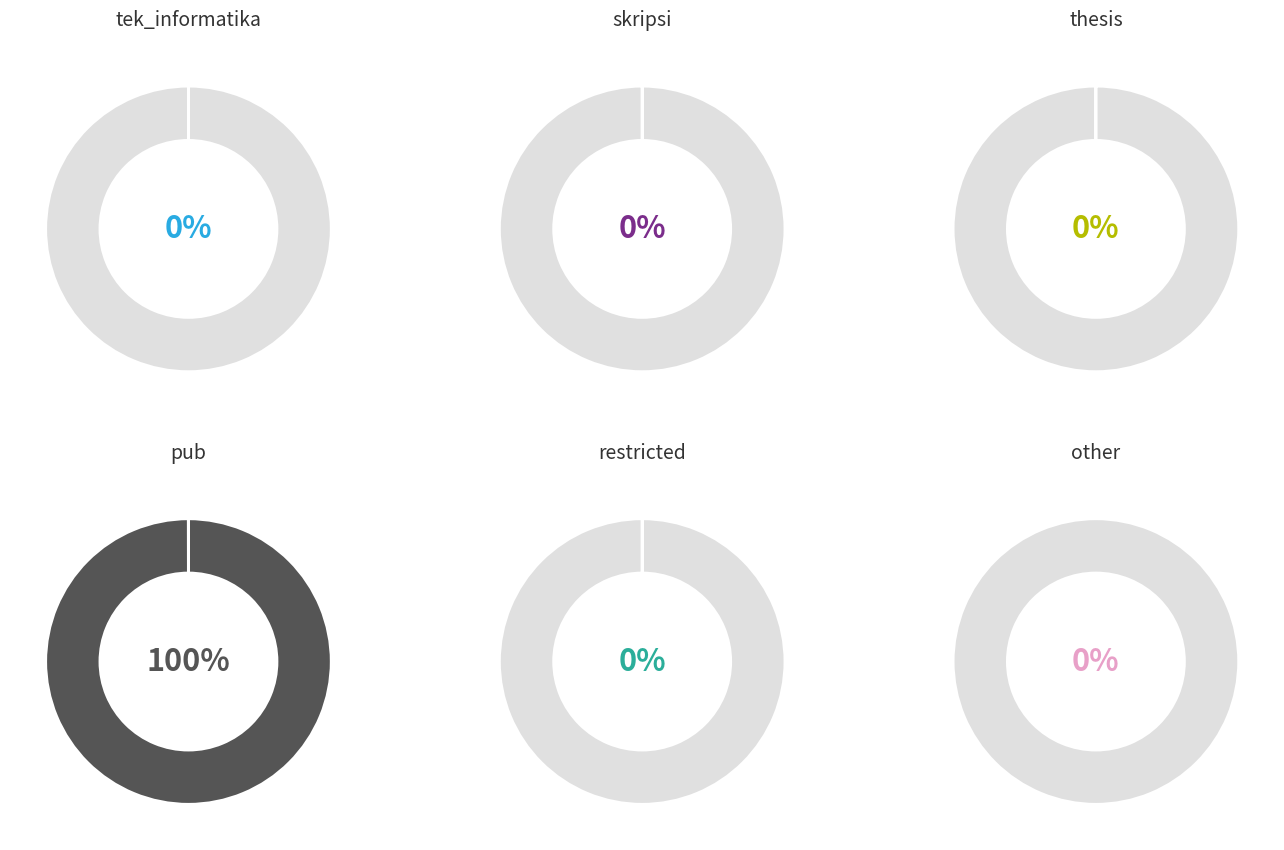

Is it true that pub is 100% of the pie?

True